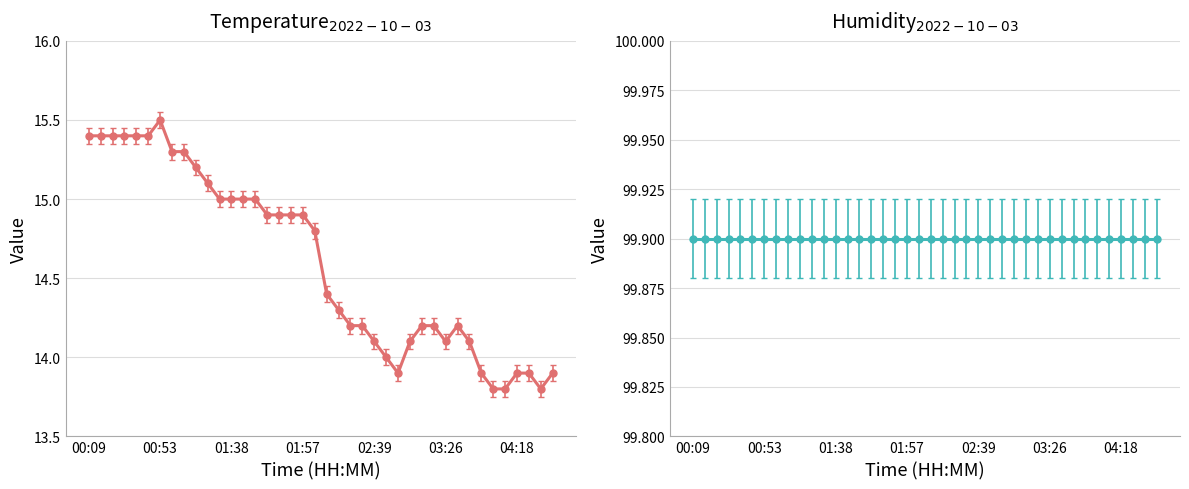

Which series has the largest total across all categories?

humidity